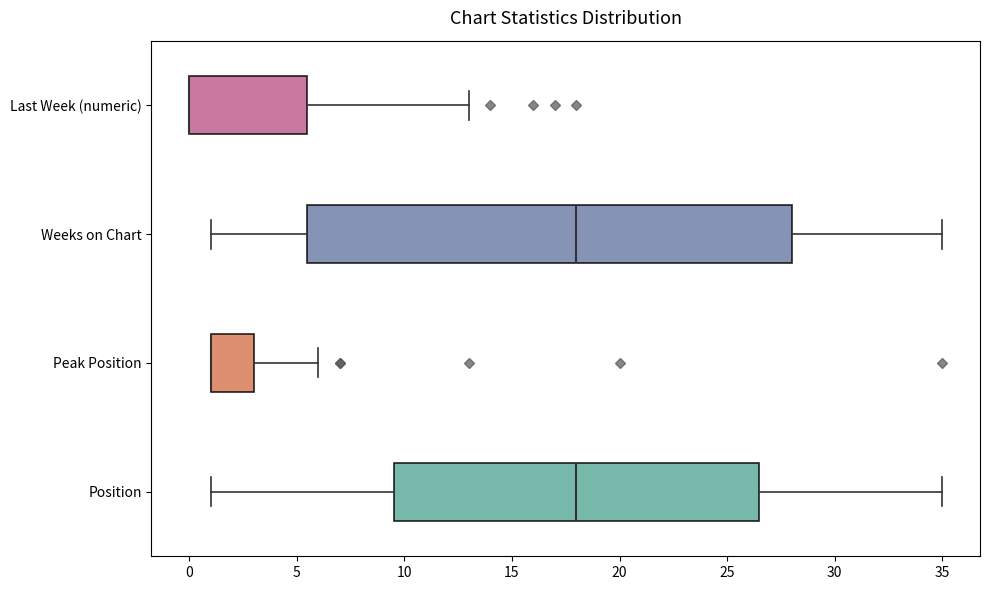

Reading bottom to top, transcribe this box plot: for each box, give where its median line is, the range the box spans, and where its two whiskers end, as read against the x-axis. The values are not printed on the chart, so give them approximately, as read against the axis.

Position: median 18.0, box 9.5 to 26.5, whiskers 1.0 to 35.0
Peak Position: median 1.0 (drawn on the box's left edge), box 1.0 to 3.0, whiskers 1.0 to 6.0
Weeks on Chart: median 18.0, box 5.5 to 28.0, whiskers 1.0 to 35.0
Last Week (numeric): median 0.0 (drawn on the box's left edge), box 0.0 to 5.5, whiskers 0.0 to 13.0